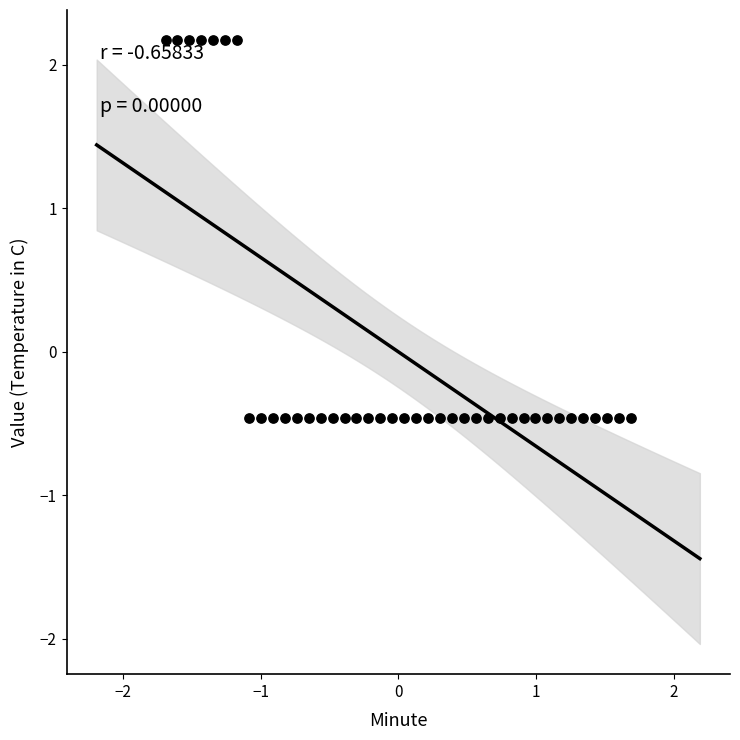

What is the range of Y values (max minus min)?

2.6